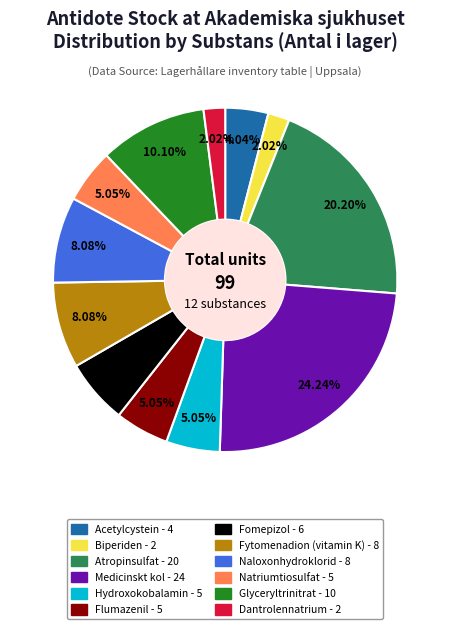

Which slice is the largest?

Medicinskt kol